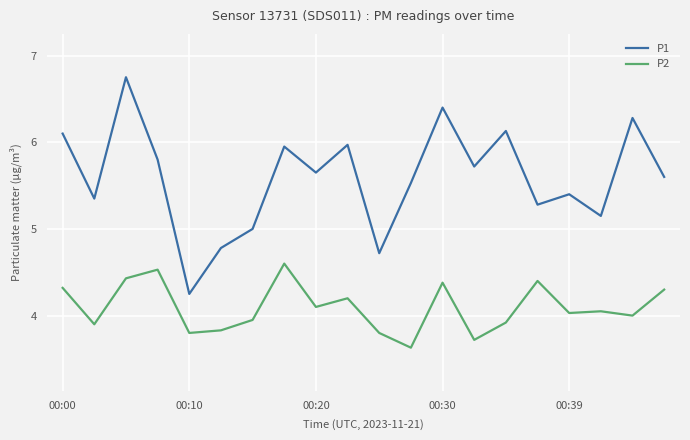

What are all the series names shown in the legend?

P1, P2